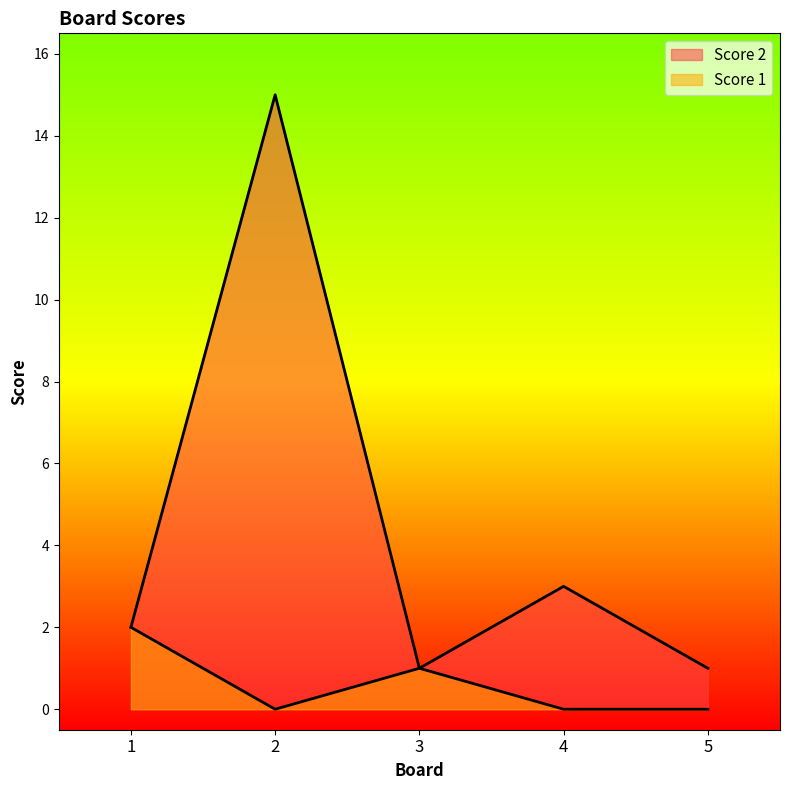

What is the value of the Score 2 point at the 4th from the left?

3